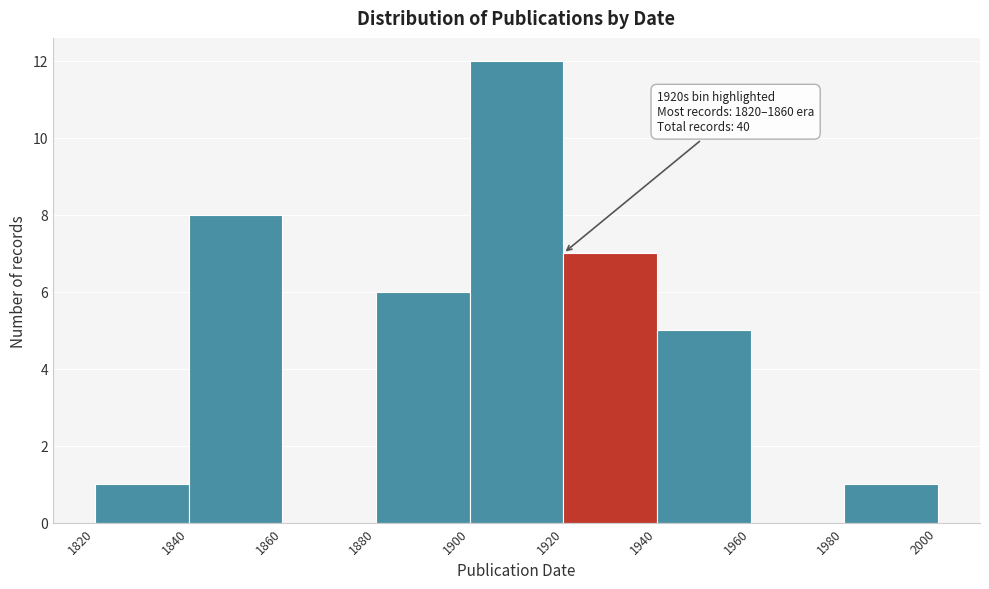

Which range on the x-axis has the tallest bar?

1900 to 1920